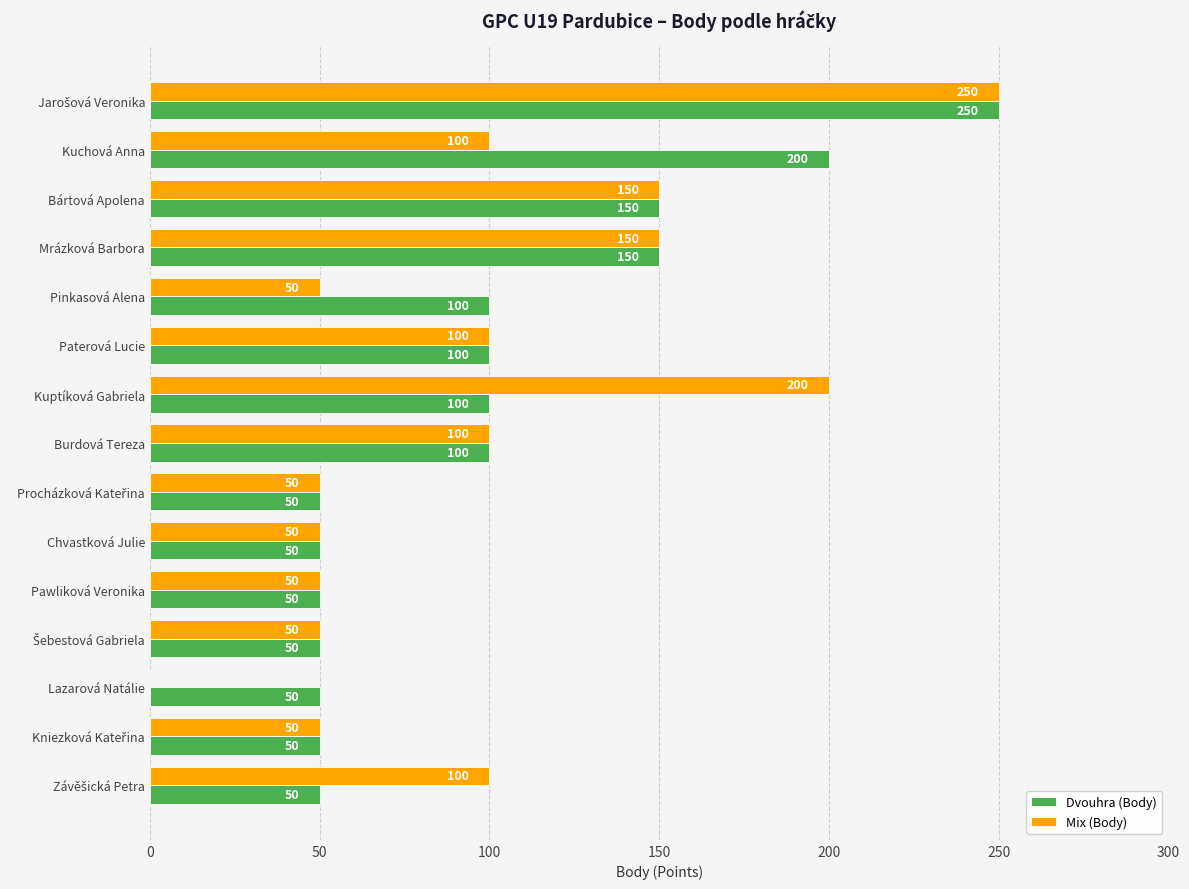

Is it true that Dvouhra (Body) equals 200 at Kuchová Anna?

True